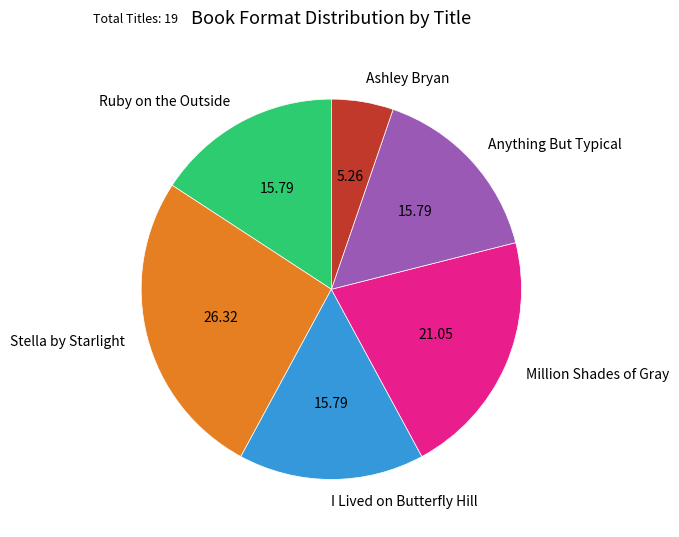

Is it true that Million Shades of Gray is 21% of the pie?

True